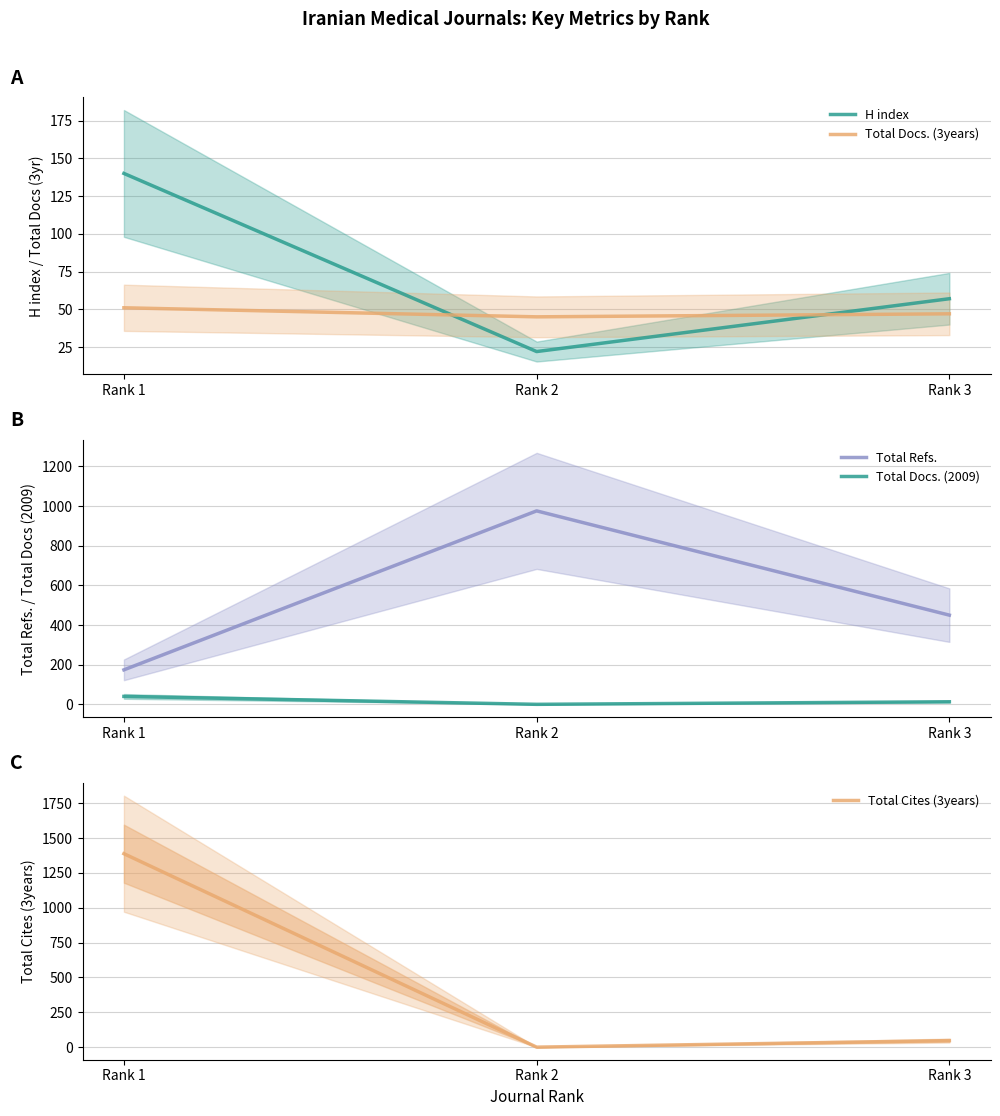

What is the highest value of the Total Refs. series?

976